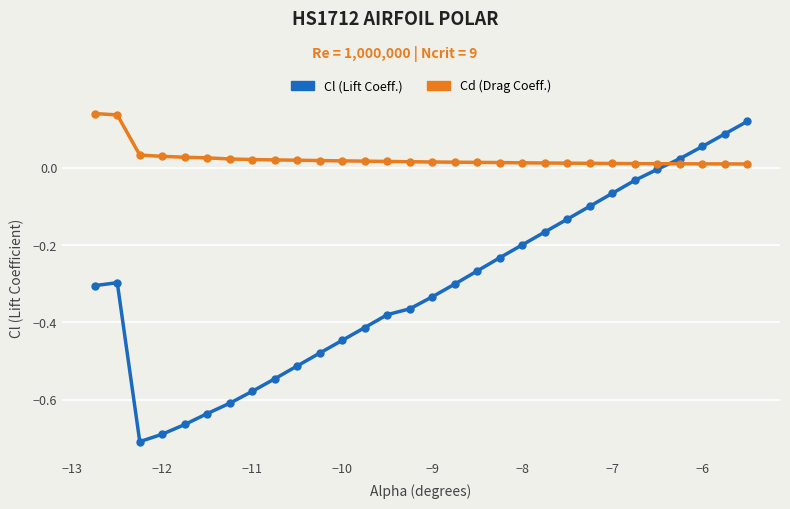

After their last crossing, which series has the higher values: Cl (Lift Coeff.) or Cd (Drag Coeff.)?

Cl (Lift Coeff.)